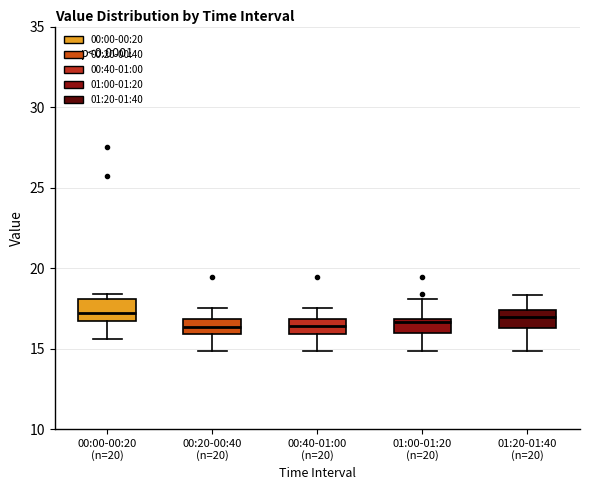

Reading left to right, read every box against the y-axis: the position of its median line, the range the box covers, and the ends of its whiskers. The values are not printed on the chart, so give them approximately, as read against the axis.

00:00-00:20 (n=20): median 17.0, box 16.5 to 18.0, whiskers 15.5 to 18.5
00:20-00:40 (n=20): median 16.5, box 16.0 to 17.0, whiskers 15.0 to 17.5
00:40-01:00 (n=20): median 16.5, box 16.0 to 17.0, whiskers 15.0 to 17.5
01:00-01:20 (n=20): median 16.5, box 16.0 to 17.0, whiskers 15.0 to 18.0
01:20-01:40 (n=20): median 17.0, box 16.5 to 17.5, whiskers 15.0 to 18.5